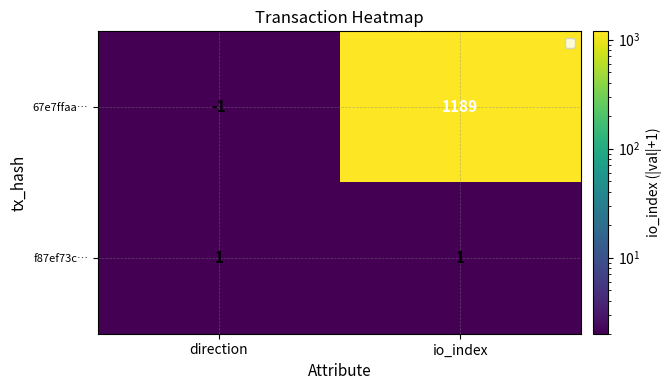

What is the highest value of the 67e7ffaa… series?

1189